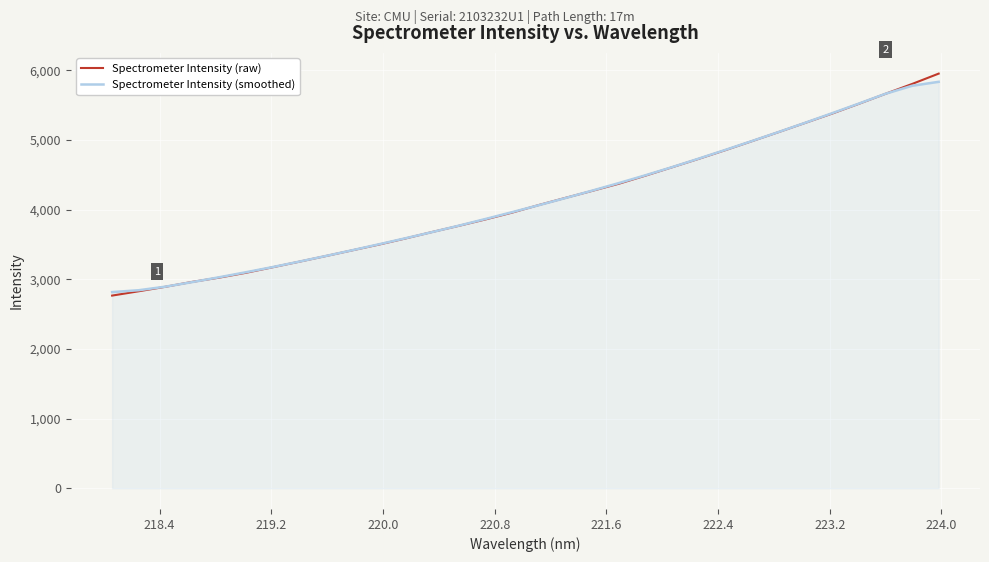

What is the greatest value displayed?

5953.3